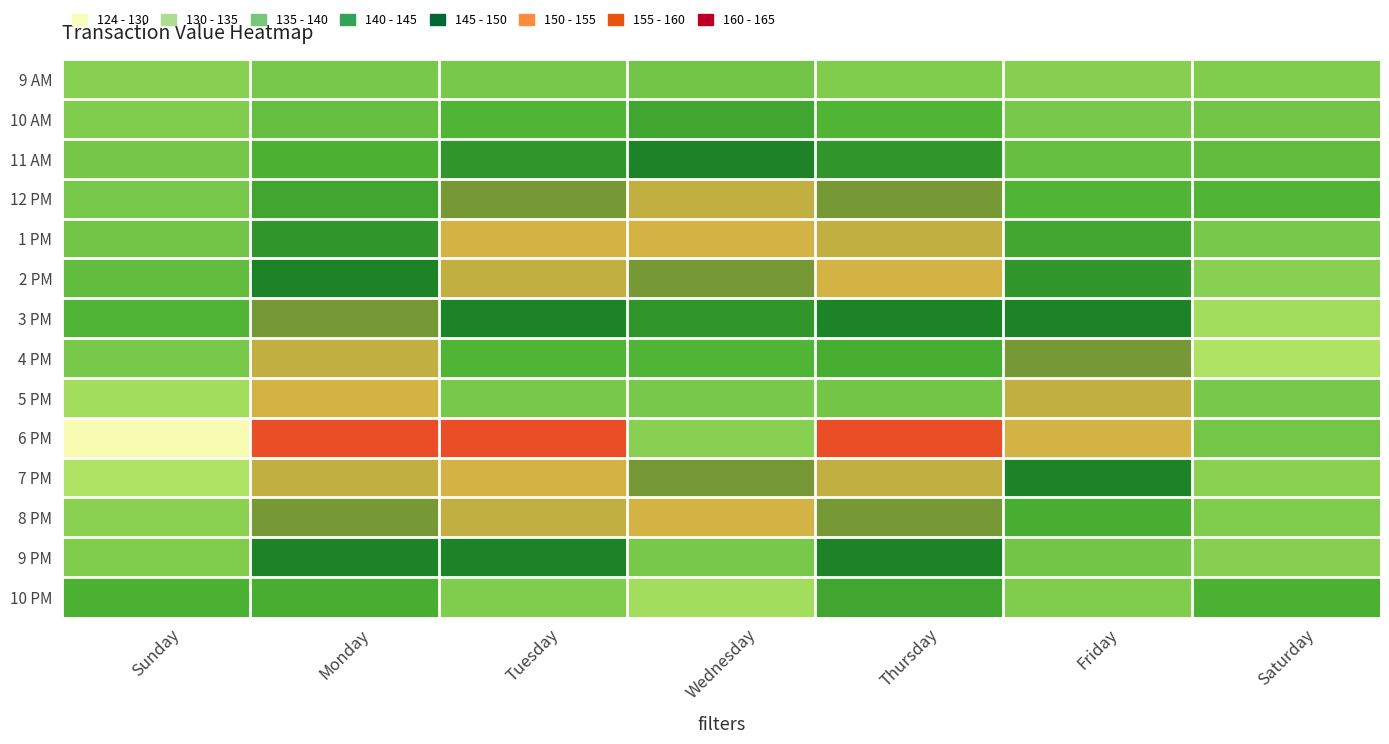

Reading left to right, list all the values displayed in this chart.

9 AM: Sunday=135.7	Monday=136.8	Tuesday=136.9	Wednesday=137.4	Thursday=136.3	Friday=135.7	Saturday=136.3
10 AM: Sunday=136.3	Monday=138.4	Tuesday=140.1	Wednesday=142.3	Thursday=140.1	Friday=136.8	Saturday=137.4
11 AM: Sunday=137.0	Monday=140.6	Tuesday=144.9	Wednesday=147.9	Thursday=144.9	Friday=138.4	Saturday=138.6
12 PM: Sunday=136.8	Monday=142.3	Tuesday=151.9	Wednesday=154.6	Thursday=151.9	Friday=140.1	Saturday=140.1
1 PM: Sunday=137.4	Monday=144.8	Tuesday=155.2	Wednesday=155.2	Thursday=154.6	Friday=142.3	Saturday=136.9
2 PM: Sunday=138.6	Monday=147.9	Tuesday=154.6	Wednesday=151.9	Thursday=155.2	Friday=144.8	Saturday=135.7
3 PM: Sunday=140.1	Monday=151.9	Tuesday=148.0	Wednesday=144.9	Thursday=148.0	Friday=147.9	Saturday=133.5
4 PM: Sunday=136.9	Monday=154.6	Tuesday=140.1	Wednesday=140.1	Thursday=141.1	Friday=151.9	Saturday=132.5
5 PM: Sunday=133.5	Monday=155.2	Tuesday=136.8	Wednesday=136.9	Thursday=137.4	Friday=154.6	Saturday=136.8
6 PM: Sunday=124.1	Monday=164.7	Tuesday=164.7	Wednesday=135.7	Thursday=164.7	Friday=155.2	Saturday=137.2
7 PM: Sunday=132.5	Monday=154.6	Tuesday=155.2	Wednesday=151.9	Thursday=154.6	Friday=148.0	Saturday=135.4
8 PM: Sunday=135.4	Monday=151.9	Tuesday=154.6	Wednesday=155.2	Thursday=151.9	Friday=141.1	Saturday=136.3
9 PM: Sunday=136.3	Monday=148.0	Tuesday=148.0	Wednesday=136.8	Thursday=148.0	Friday=137.4	Saturday=135.7
10 PM: Sunday=140.6	Monday=141.1	Tuesday=136.3	Wednesday=133.5	Thursday=142.3	Friday=136.3	Saturday=140.6